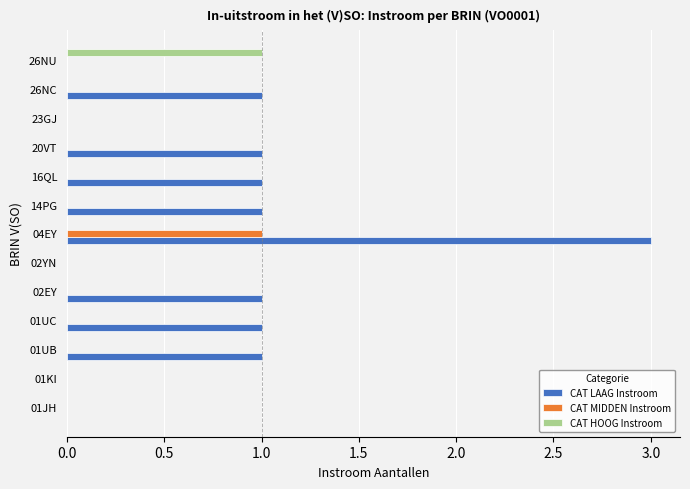

True or false: CAT MIDDEN Instroom has a value of 0 at 02YN.

True